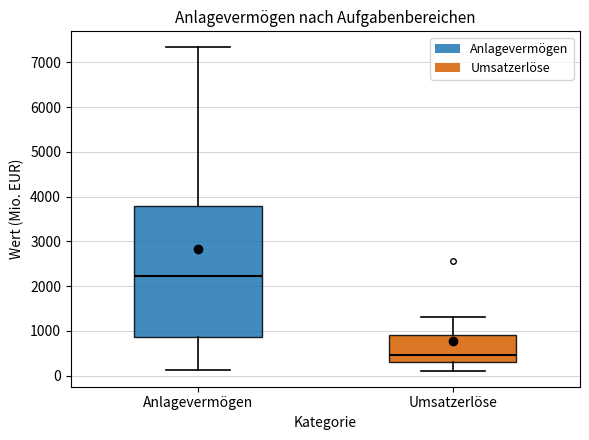

Comparing the boxes themselves (not the whiskers), which one is the tallest?

Anlagevermögen